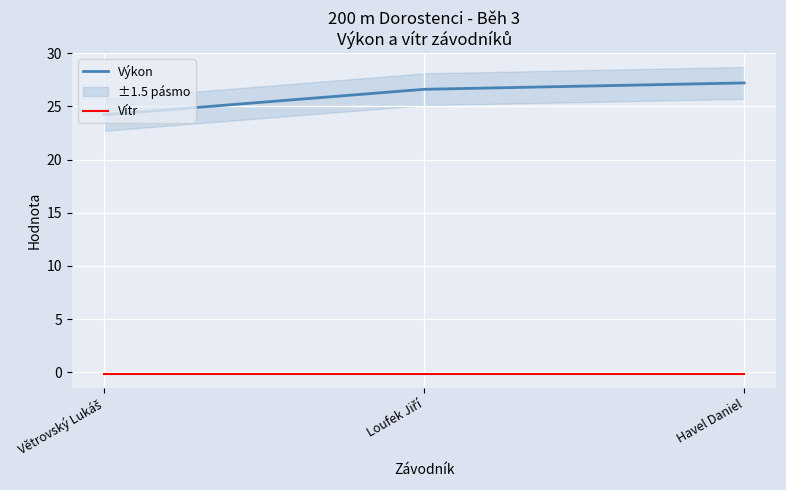

Between Loufek Jiří and Havel Daniel, which series saw the biggest shift?

Výkon